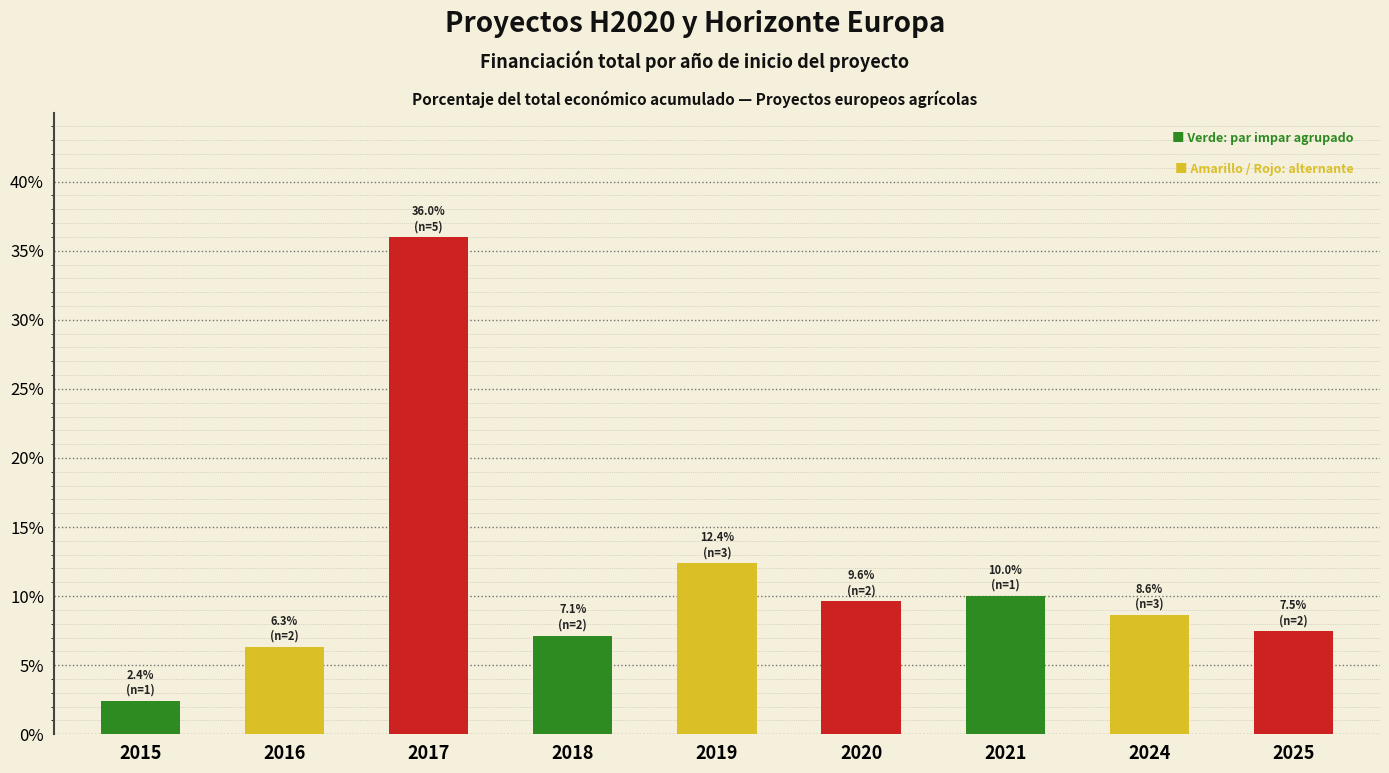

What is the difference between the maximum and minimum values?

33.5